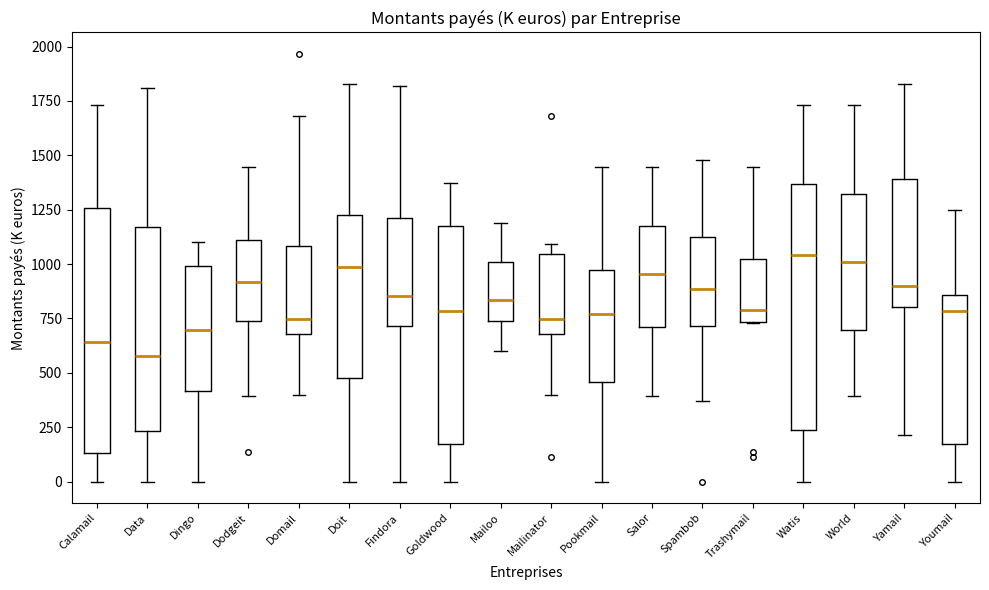

Reading left to right, read every box against the y-axis: the position of its median line, the range the box covers, and the ends of its whiskers. The values are not printed on the chart, so give them approximately, as read against the axis.

Calamail: median 650, box 150 to 1250, whiskers 0 to 1750
Data: median 600, box 250 to 1150, whiskers 0 to 1800
Dingo: median 700, box 400 to 1000, whiskers 0 to 1100
Dodgeit: median 900, box 750 to 1100, whiskers 400 to 1450
Domail: median 750, box 700 to 1100, whiskers 400 to 1700
Doit: median 1000, box 450 to 1250, whiskers 0 to 1850
Findora: median 850, box 700 to 1200, whiskers 0 to 1800
Goldwood: median 800, box 150 to 1150, whiskers 0 to 1400
Mailoo: median 850, box 750 to 1000, whiskers 600 to 1200
Mailinator: median 750, box 700 to 1050, whiskers 400 to 1100
Pookmail: median 750, box 450 to 950, whiskers 0 to 1450
Salor: median 950, box 700 to 1150, whiskers 400 to 1450
Spambob: median 900, box 700 to 1100, whiskers 350 to 1500
Trashymail: median 800, box 750 to 1000, whiskers 750 to 1450
Watis: median 1050, box 250 to 1350, whiskers 0 to 1750
World: median 1000, box 700 to 1300, whiskers 400 to 1750
Yamail: median 900, box 800 to 1400, whiskers 200 to 1850
Youmail: median 800, box 150 to 850, whiskers 0 to 1250